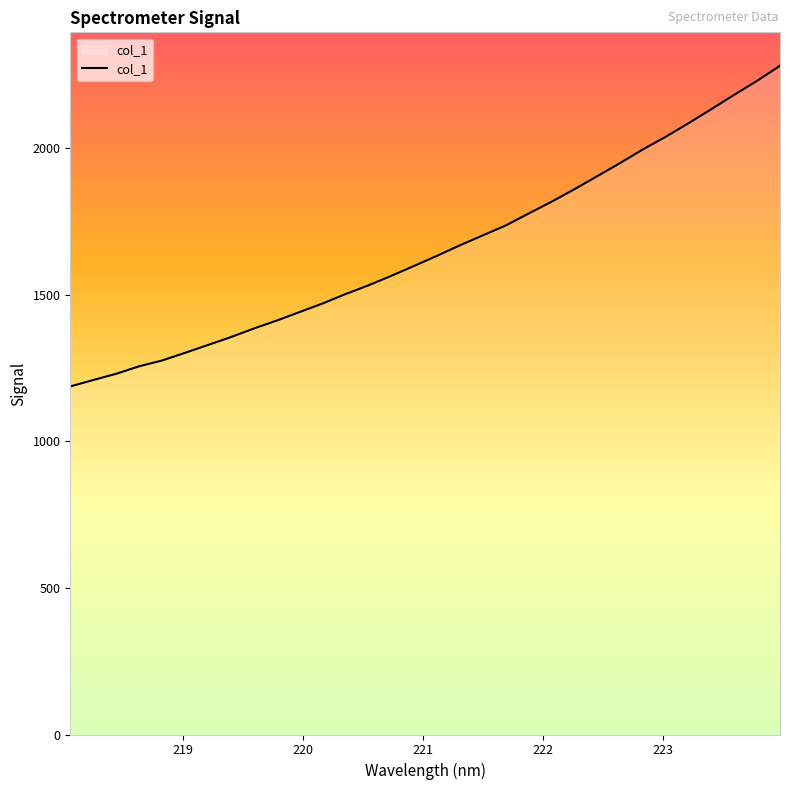

What is the greatest value displayed?

2281.1